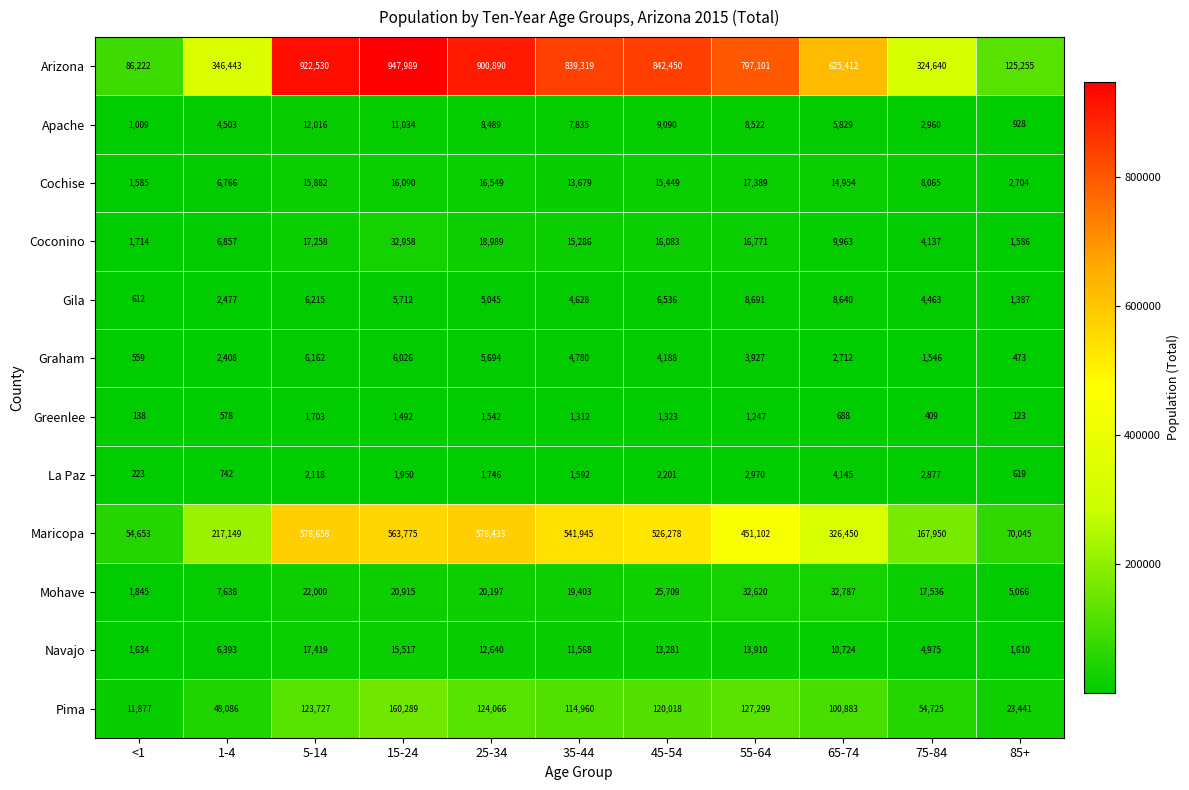

What is the spread (max minus min) of values at 55-64?

795854